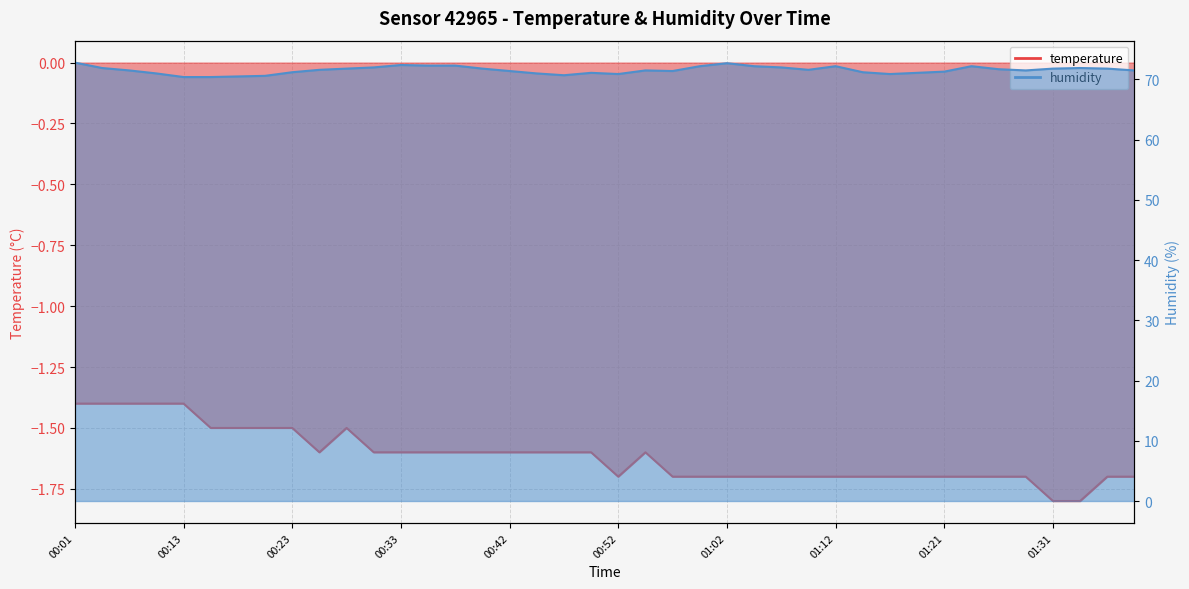

At which category does the chart reach its minimum across all series?

01:31